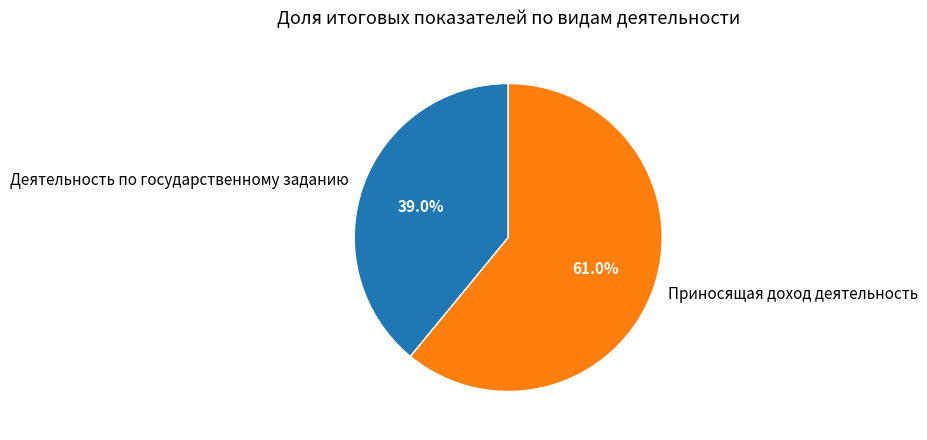

To the nearest percent, what is the difference between the largest and smallest slice percentages?

22%